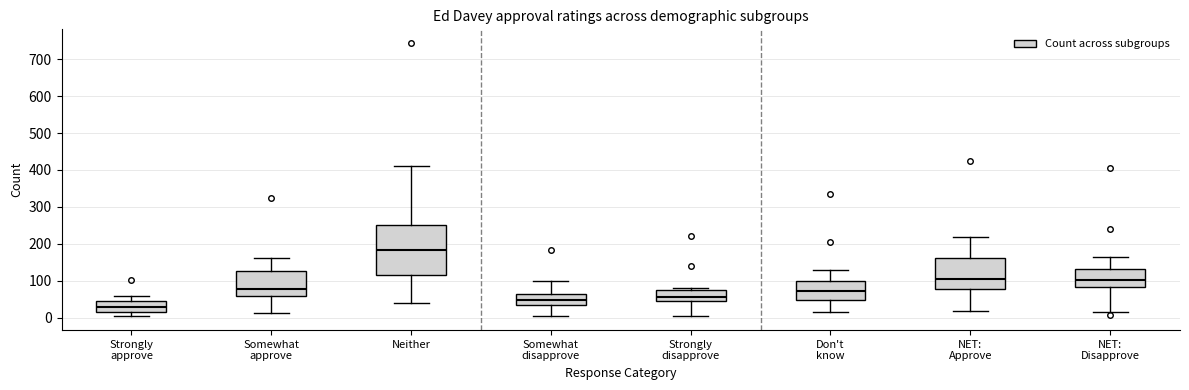

Which box is the tallest, from its lower edge to its upper edge?

Neither